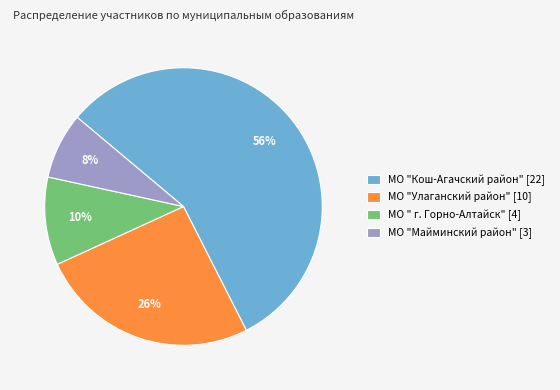

What percentage is the МО " г. Горно-Алтайск" slice, to the nearest percent?

10%